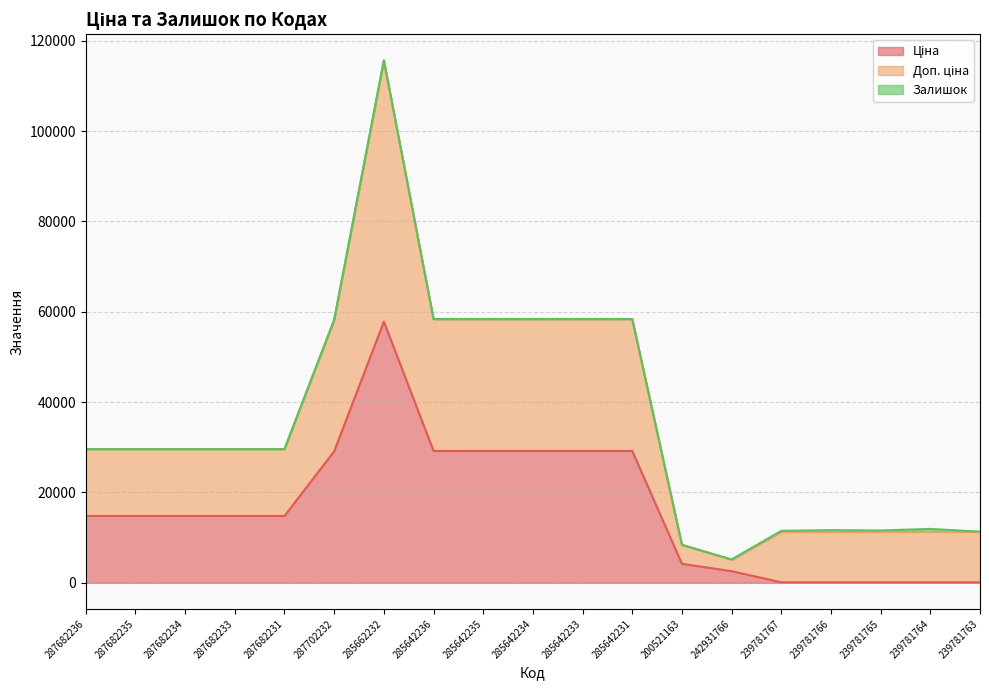

What is the label of the 11th point from the right?

285642235